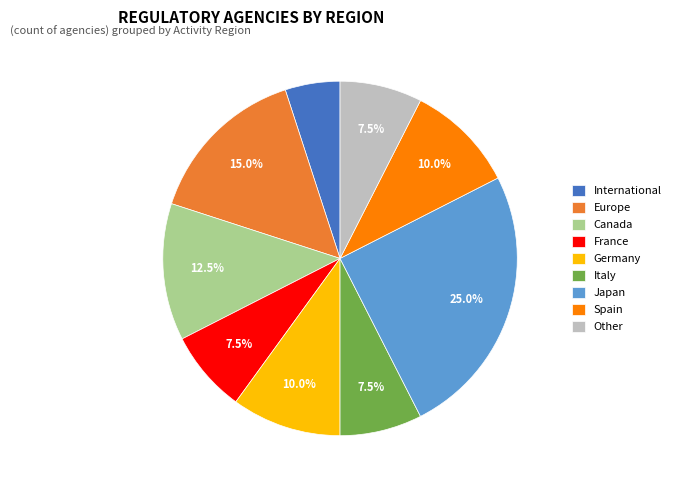

Does any single category account for the majority?

No